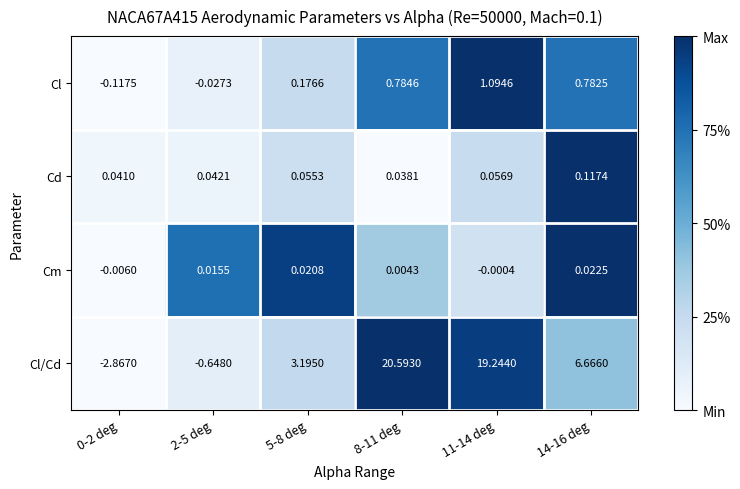

Which series has the largest range (max minus min)?

Cl/Cd